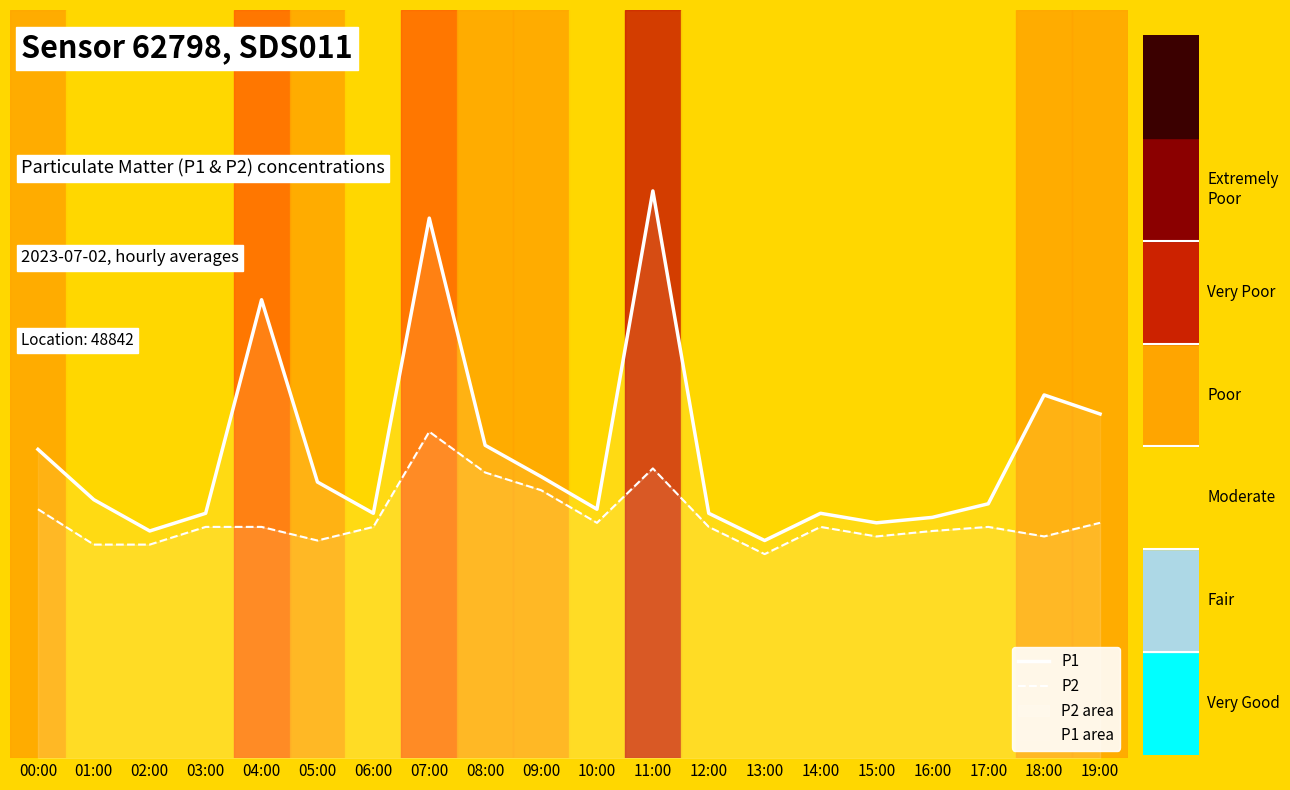

What is the total value across all series at 04:00?

5.1